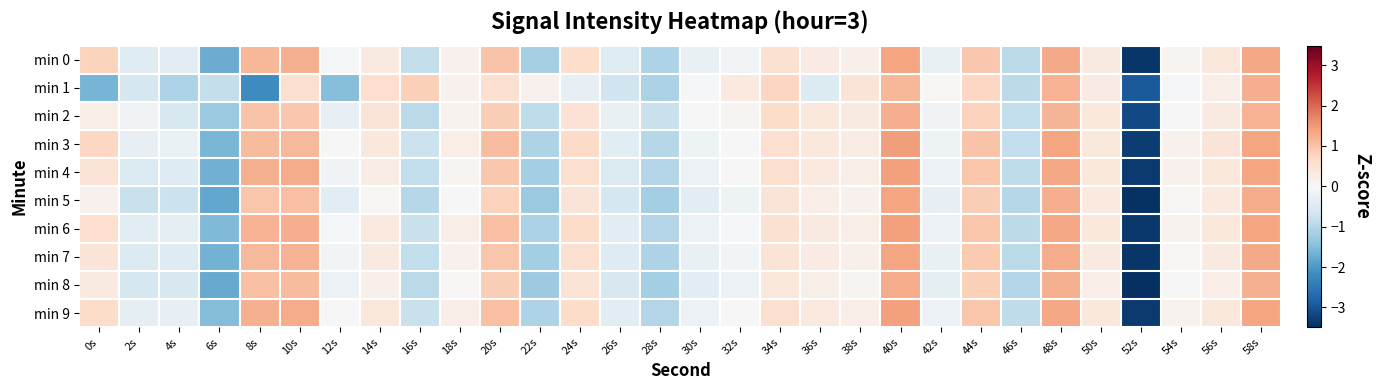

Which has a higher value, 56s or 4s?

56s